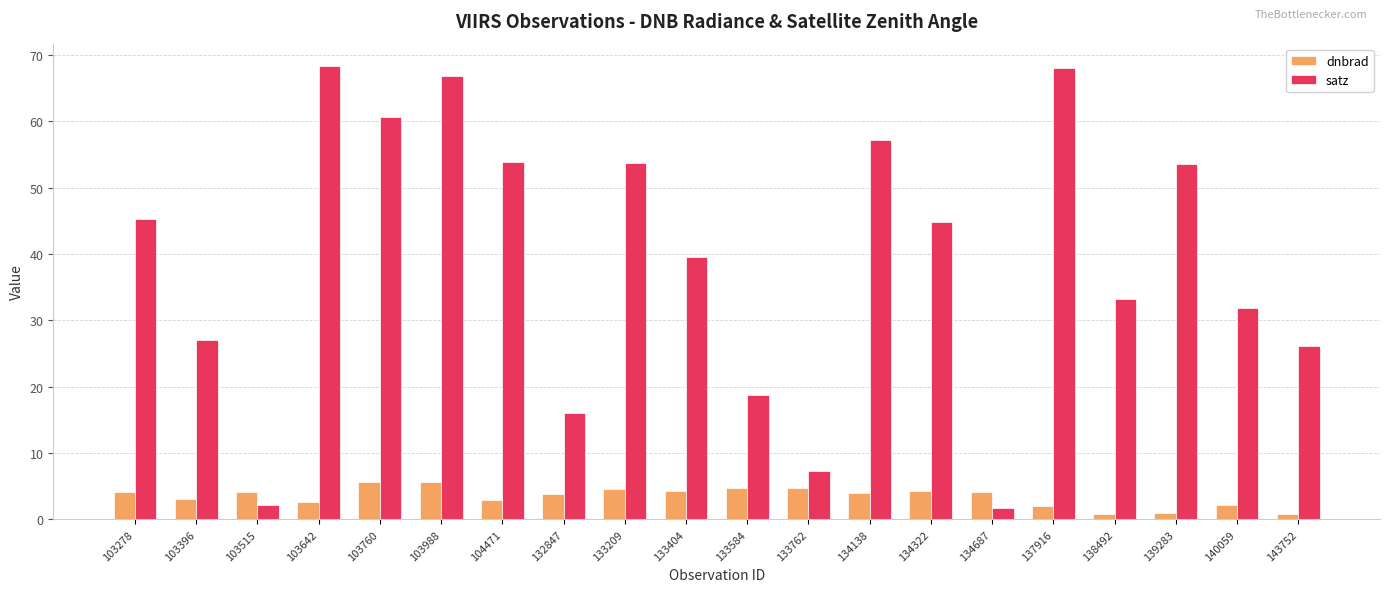

What is the value of the dnbrad bar at the 3rd from the left?

4.2